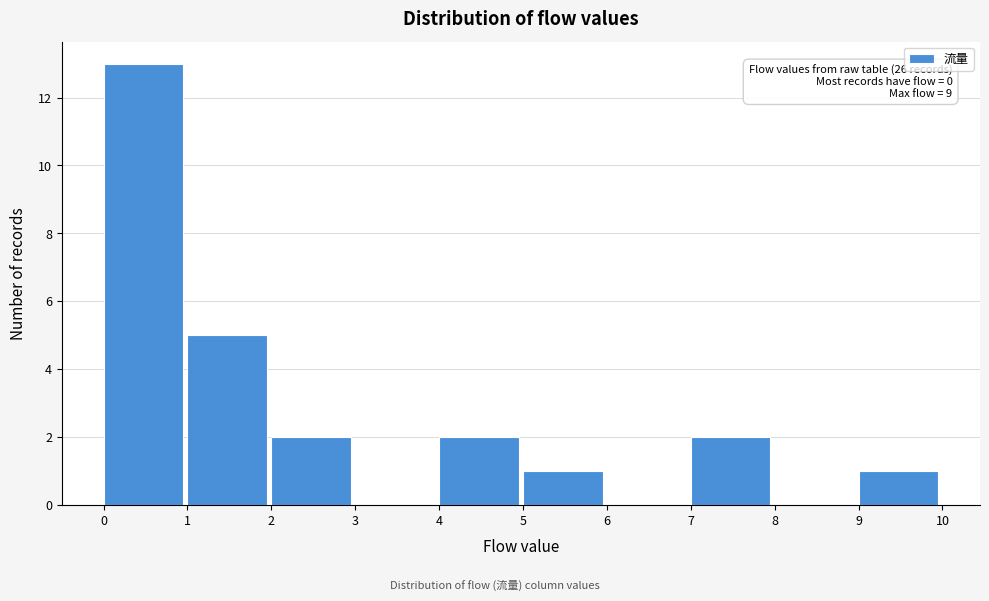

Which range on the x-axis has the tallest bar?

0 to 1